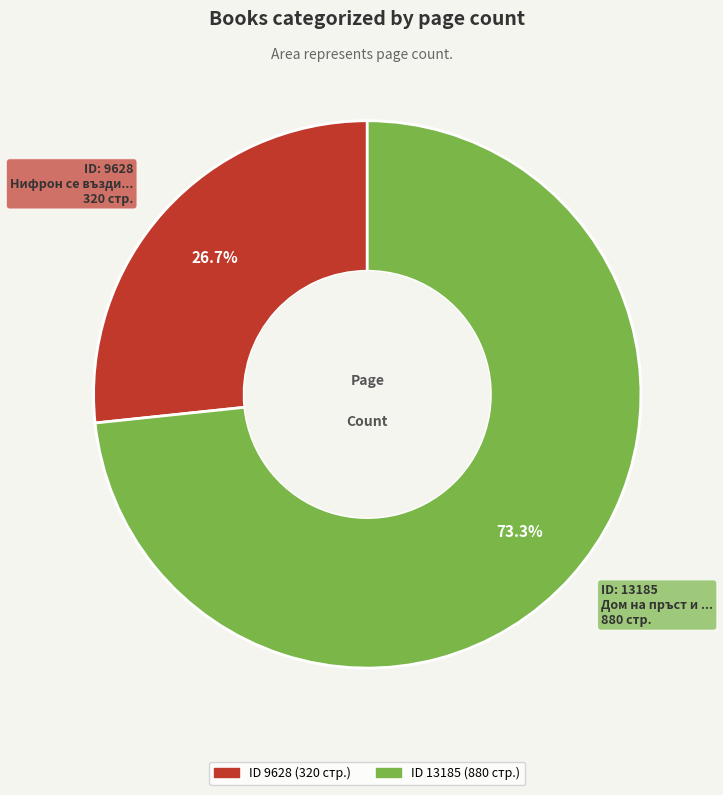

Is there any slice that represents more than half of the pie?

Yes